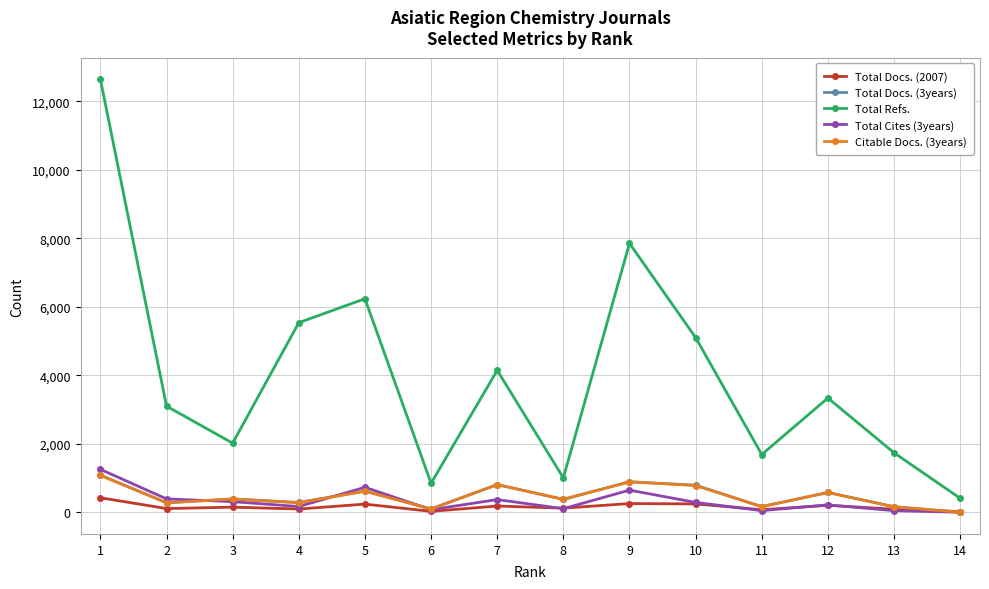

Which series changed the most between 5 and 9?

Total Refs.